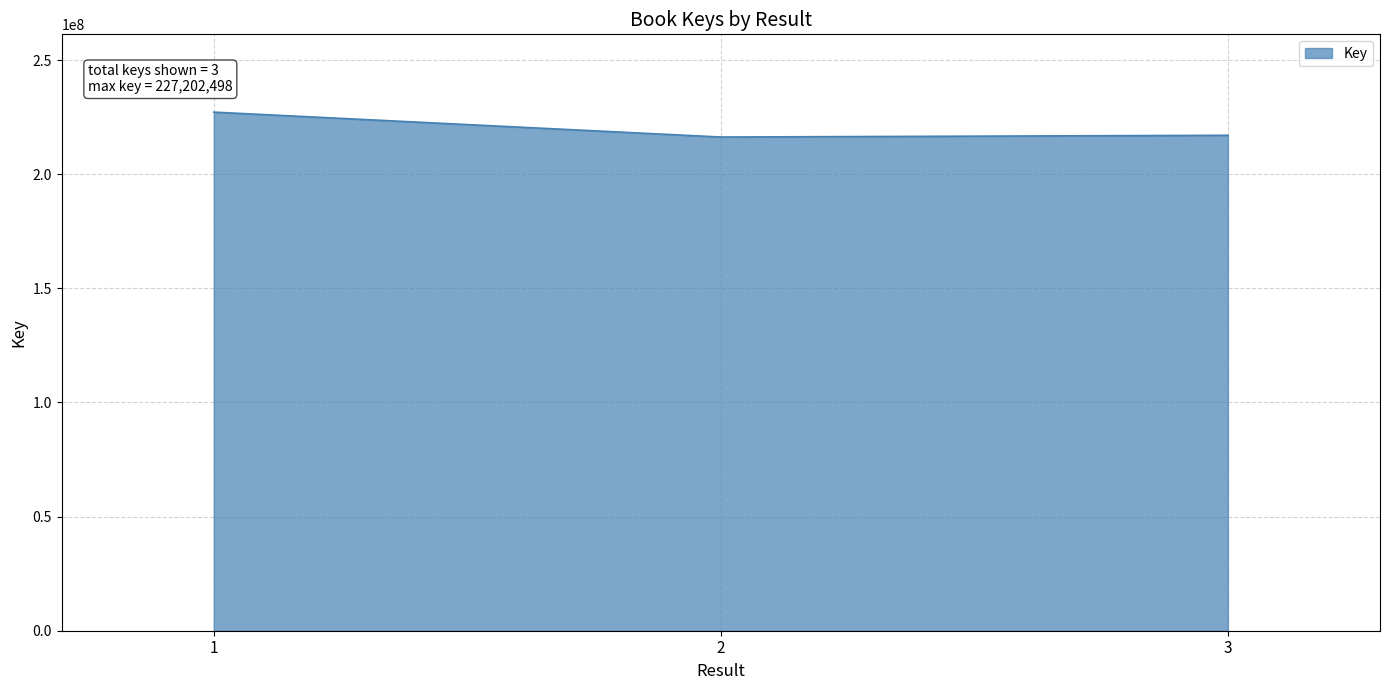

Is it true that the value at 2 is 138530001?

False